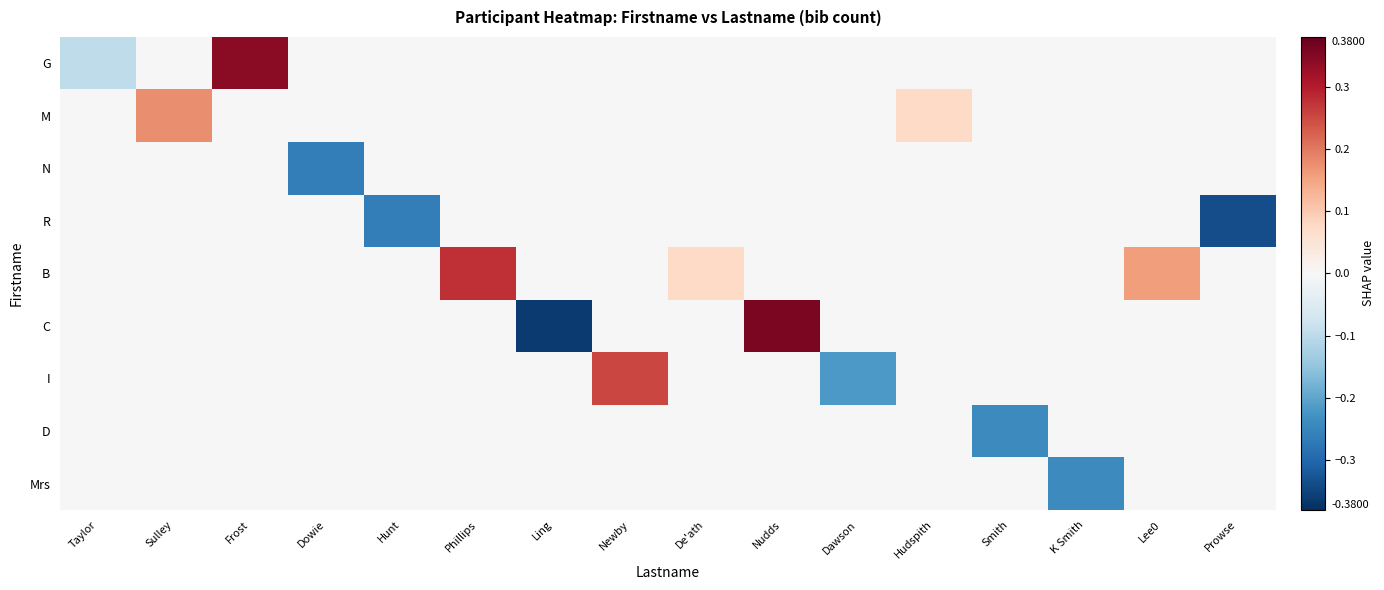

Reading right to left, extract all data points from this chart.

G: Prowse=0.0	Lee0=0.0	K Smith=0.0	Smith=0.0	Hudspith=0.0	Dawson=0.0	Nudds=0.0	De'ath=0.0	Newby=0.0	Ling=0.0	Phillips=0.0	Hunt=0.0	Dowie=0.0	Frost=0.3	Sulley=0.0	Taylor=-0.1
M: Prowse=0.0	Lee0=0.0	K Smith=0.0	Smith=0.0	Hudspith=0.1	Dawson=0.0	Nudds=0.0	De'ath=0.0	Newby=0.0	Ling=0.0	Phillips=0.0	Hunt=0.0	Dowie=0.0	Frost=0.0	Sulley=0.2	Taylor=0.0
N: Prowse=0.0	Lee0=0.0	K Smith=0.0	Smith=0.0	Hudspith=0.0	Dawson=0.0	Nudds=0.0	De'ath=0.0	Newby=0.0	Ling=0.0	Phillips=0.0	Hunt=0.0	Dowie=-0.3	Frost=0.0	Sulley=0.0	Taylor=0.0
R: Prowse=-0.3	Lee0=0.0	K Smith=0.0	Smith=0.0	Hudspith=0.0	Dawson=0.0	Nudds=0.0	De'ath=0.0	Newby=0.0	Ling=0.0	Phillips=0.0	Hunt=-0.3	Dowie=0.0	Frost=0.0	Sulley=0.0	Taylor=0.0
B: Prowse=0.0	Lee0=0.2	K Smith=0.0	Smith=0.0	Hudspith=0.0	Dawson=0.0	Nudds=0.0	De'ath=0.1	Newby=0.0	Ling=0.0	Phillips=0.3	Hunt=0.0	Dowie=0.0	Frost=0.0	Sulley=0.0	Taylor=0.0
C: Prowse=0.0	Lee0=0.0	K Smith=0.0	Smith=0.0	Hudspith=0.0	Dawson=0.0	Nudds=0.4	De'ath=0.0	Newby=0.0	Ling=-0.4	Phillips=0.0	Hunt=0.0	Dowie=0.0	Frost=0.0	Sulley=0.0	Taylor=0.0
I: Prowse=0.0	Lee0=0.0	K Smith=0.0	Smith=0.0	Hudspith=0.0	Dawson=-0.2	Nudds=0.0	De'ath=0.0	Newby=0.3	Ling=0.0	Phillips=0.0	Hunt=0.0	Dowie=0.0	Frost=0.0	Sulley=0.0	Taylor=0.0
D: Prowse=0.0	Lee0=0.0	K Smith=0.0	Smith=-0.2	Hudspith=0.0	Dawson=0.0	Nudds=0.0	De'ath=0.0	Newby=0.0	Ling=0.0	Phillips=0.0	Hunt=0.0	Dowie=0.0	Frost=0.0	Sulley=0.0	Taylor=0.0
Mrs: Prowse=0.0	Lee0=0.0	K Smith=-0.2	Smith=0.0	Hudspith=0.0	Dawson=0.0	Nudds=0.0	De'ath=0.0	Newby=0.0	Ling=0.0	Phillips=0.0	Hunt=0.0	Dowie=0.0	Frost=0.0	Sulley=0.0	Taylor=0.0